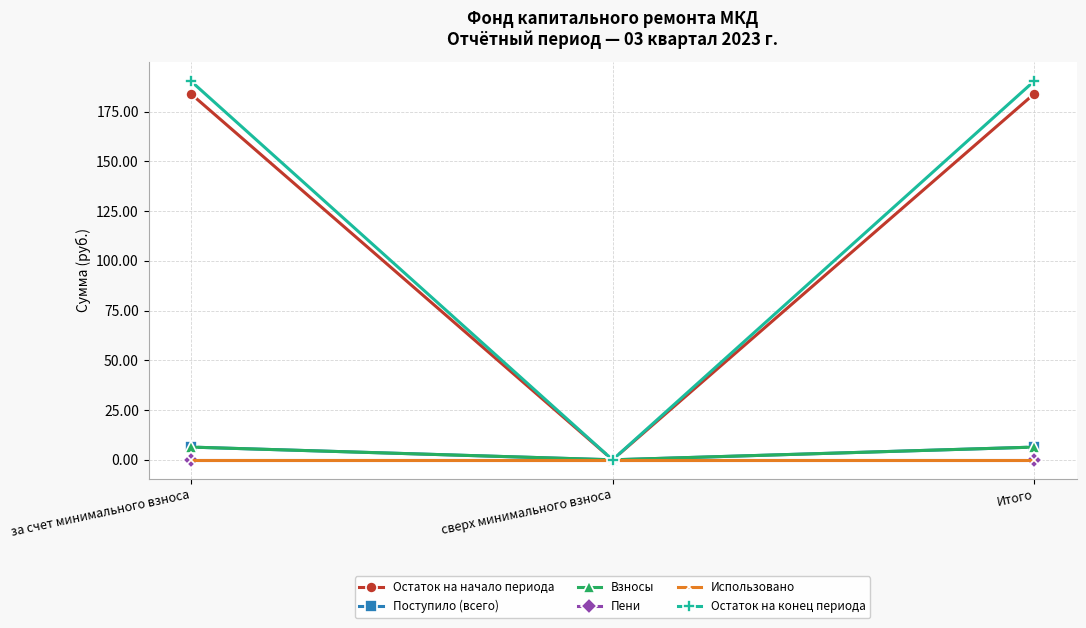

The value of Пени at сверх минимального взноса is 0.0. True or false?

True